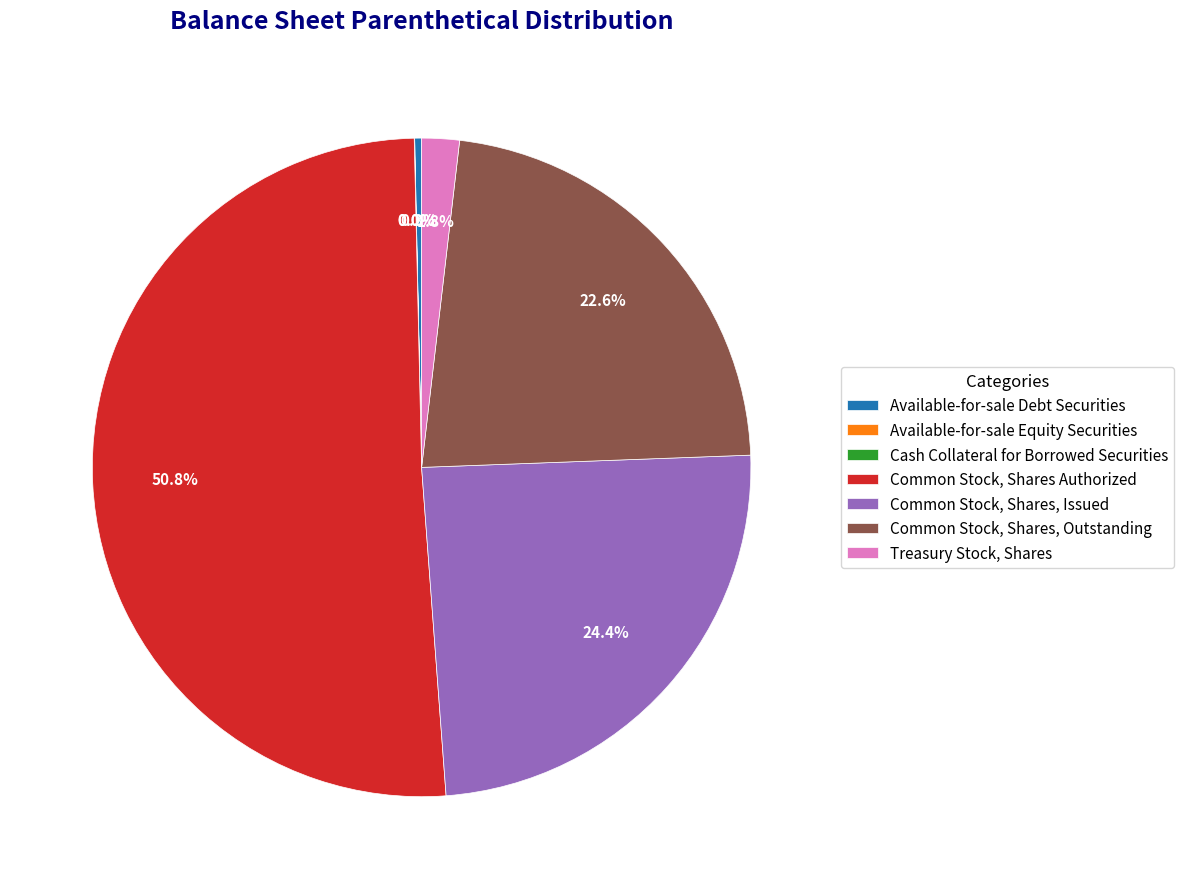

Is it true that Common Stock, Shares Authorized is 40% of the pie?

False